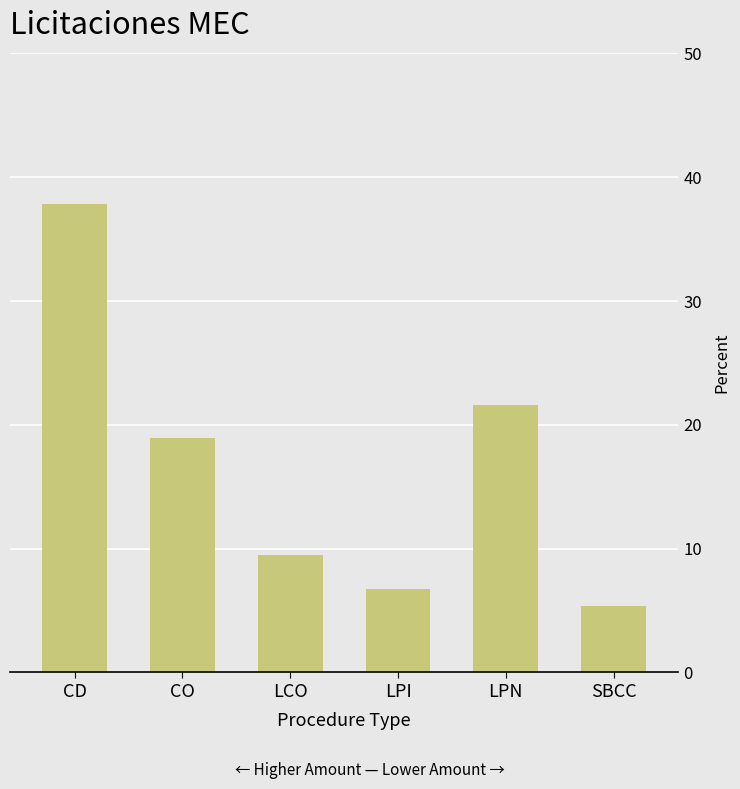

List the labels in order of value, largest first.

CD, LPN, CO, LCO, LPI, SBCC